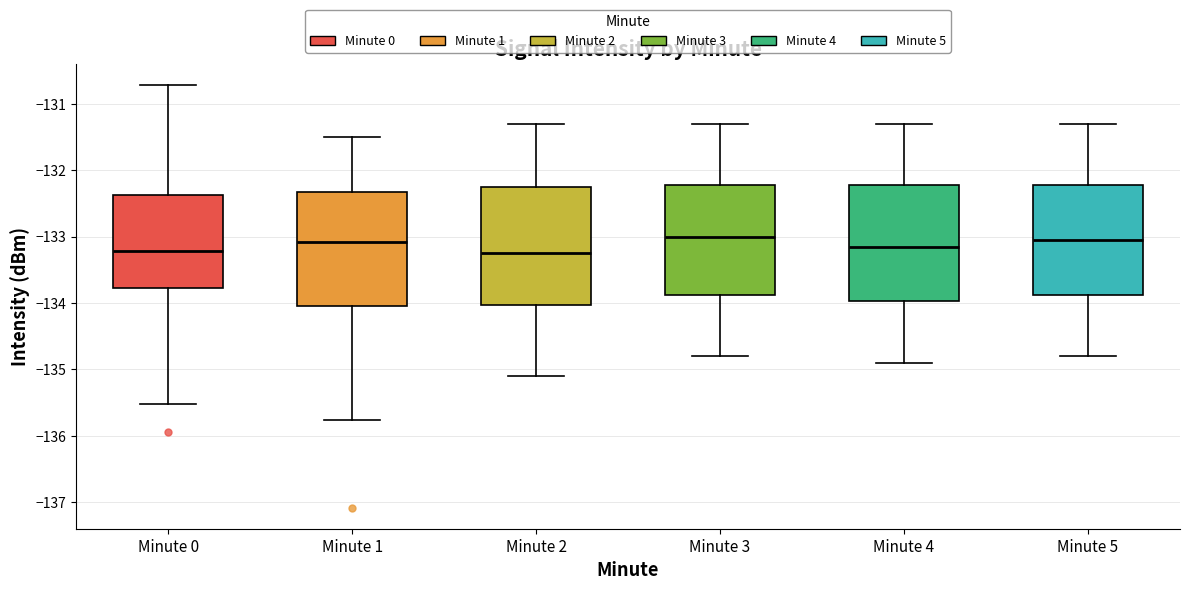

Reading left to right, read every box against the y-axis: the position of its median line, the range the box covers, and the ends of its whiskers. The values are not printed on the chart, so give them approximately, as read against the axis.

Minute 0: median -133.2, box -133.8 to -132.4, whiskers -135.5 to -130.7
Minute 1: median -133.1, box -134.0 to -132.3, whiskers -135.8 to -131.5
Minute 2: median -133.2, box -134.0 to -132.2, whiskers -135.1 to -131.3
Minute 3: median -133.0, box -133.9 to -132.2, whiskers -134.8 to -131.3
Minute 4: median -133.1, box -134.0 to -132.2, whiskers -134.9 to -131.3
Minute 5: median -133.0, box -133.9 to -132.2, whiskers -134.8 to -131.3